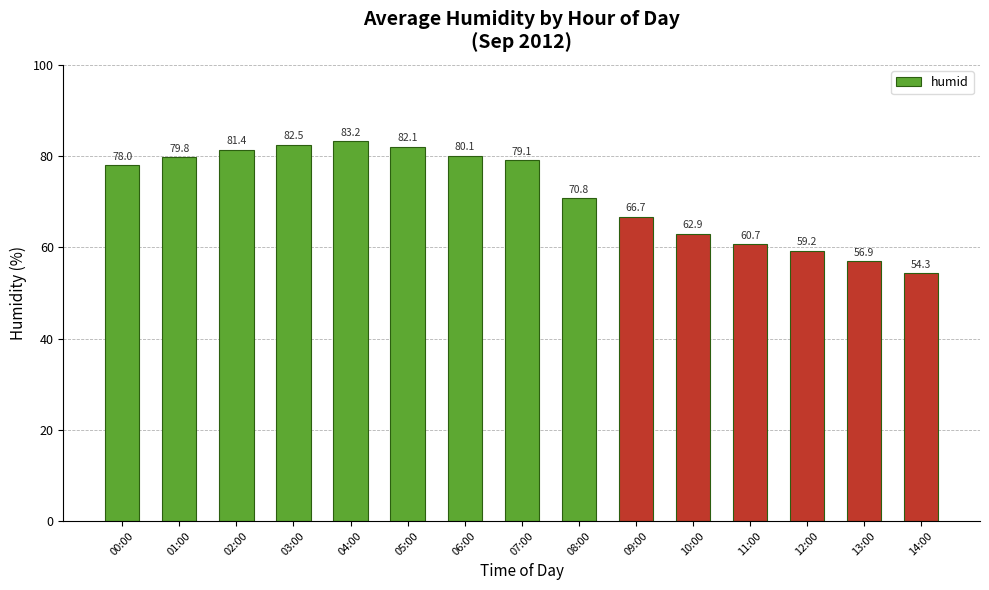

What is the difference between the second highest and minimum values?

28.2